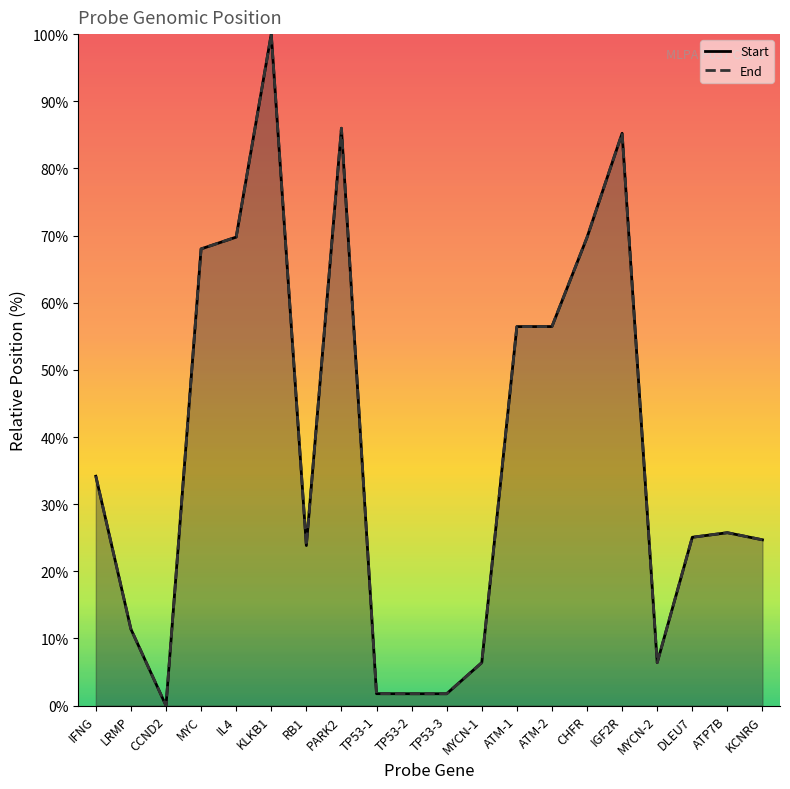

At ATP7B, list the series in order from smallest to largest.

Start, End